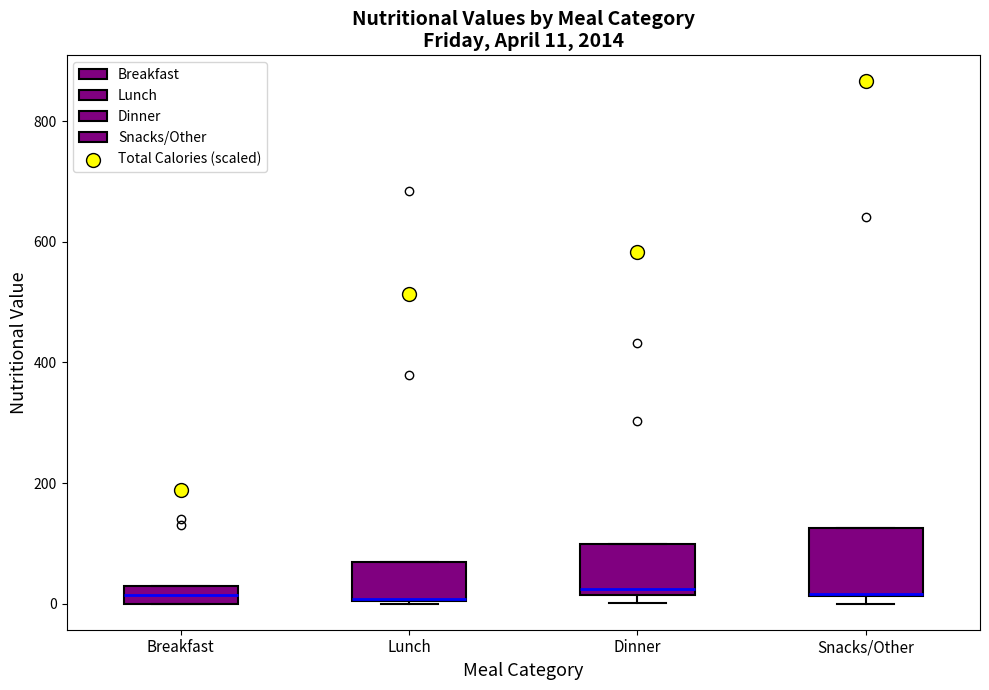

Which box is the tallest, from its lower edge to its upper edge?

Snacks/Other